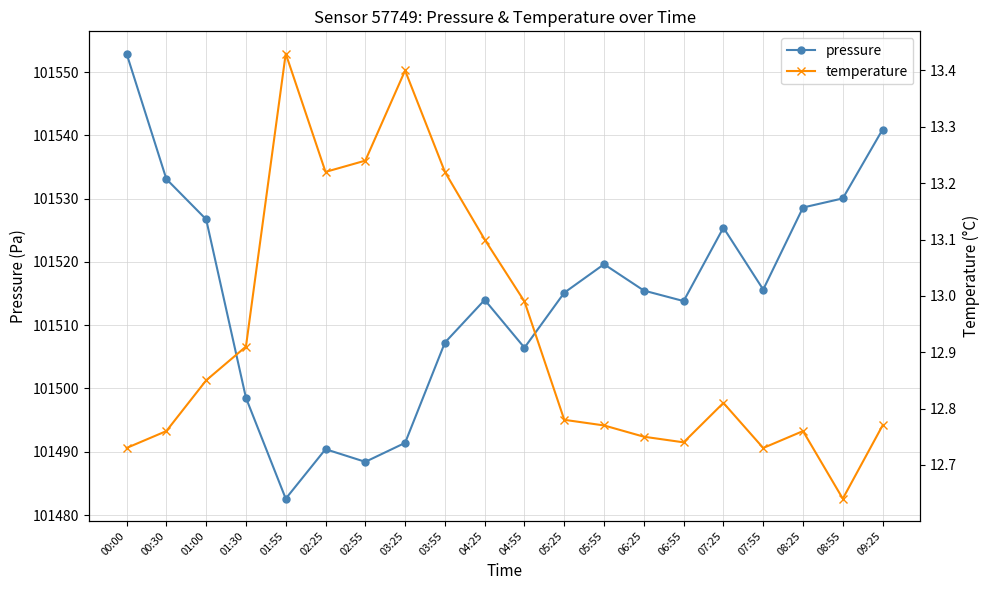

List the labels in order of temperature value, largest first.

01:55, 03:25, 02:55, 02:25, 03:55, 04:25, 04:55, 01:30, 01:00, 07:25, 05:25, 05:55, 09:25, 00:30, 08:25, 06:25, 06:55, 00:00, 07:55, 08:55